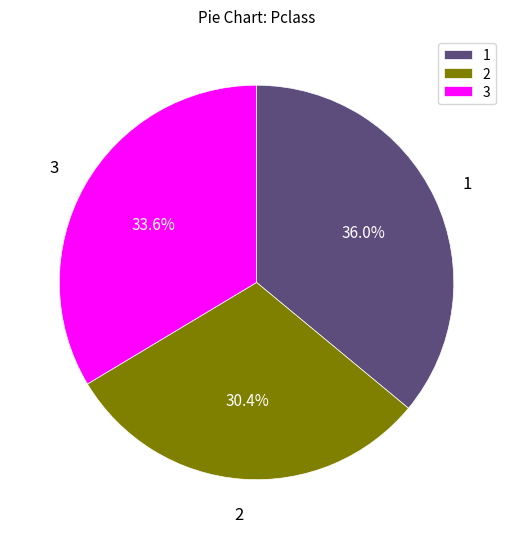

What is the ratio of the value at 2 to the value at 3?

0.9